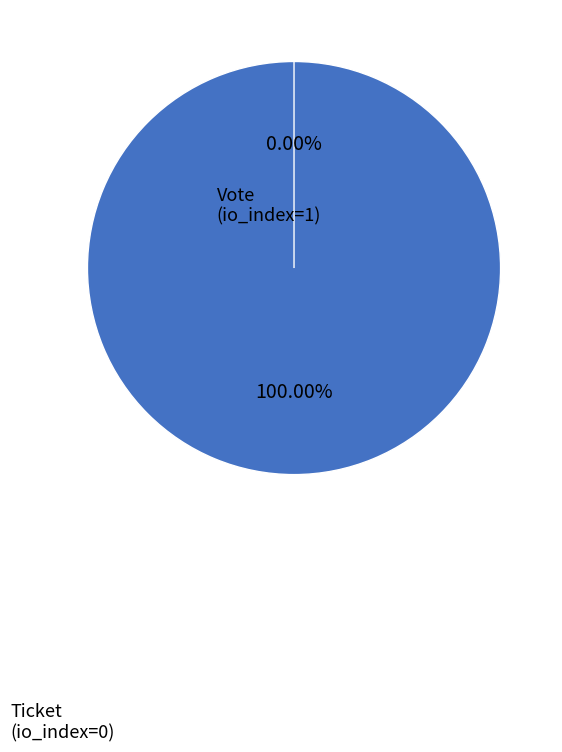

The Ticket (io_index=0) slice represents 1% of the pie. True or false?

False